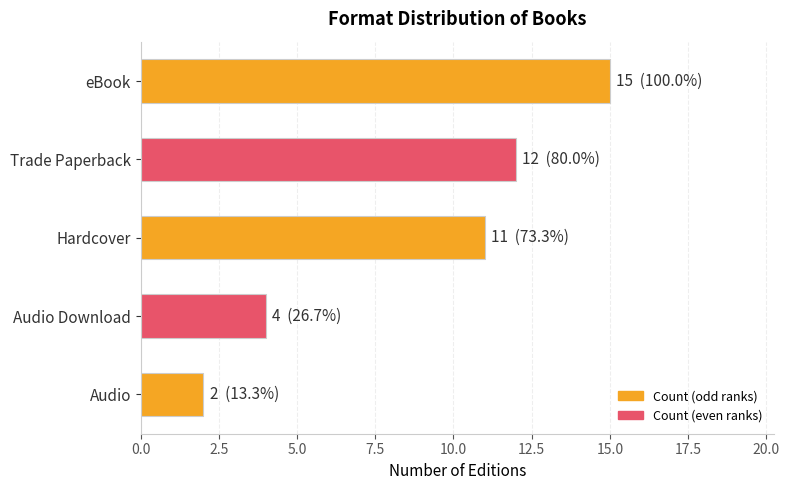

Reading top to bottom, extract all data points from this chart.

15	12	11	4	2